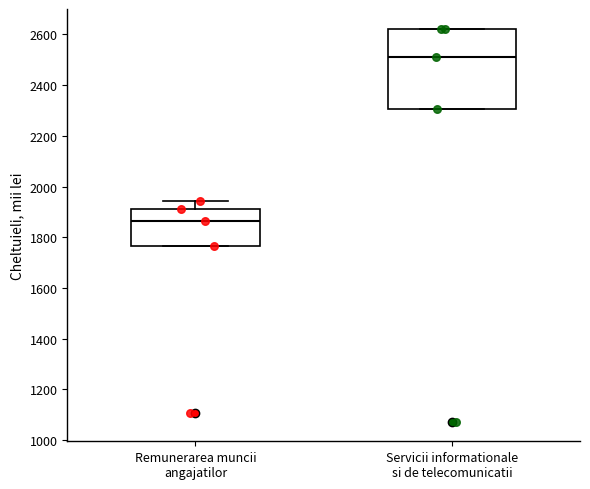

Where does the median line of the box for Servicii informationale si de telecomunicatii sit on the y-axis? The values are not printed on the chart, so give them approximately, as read against the axis.

2520